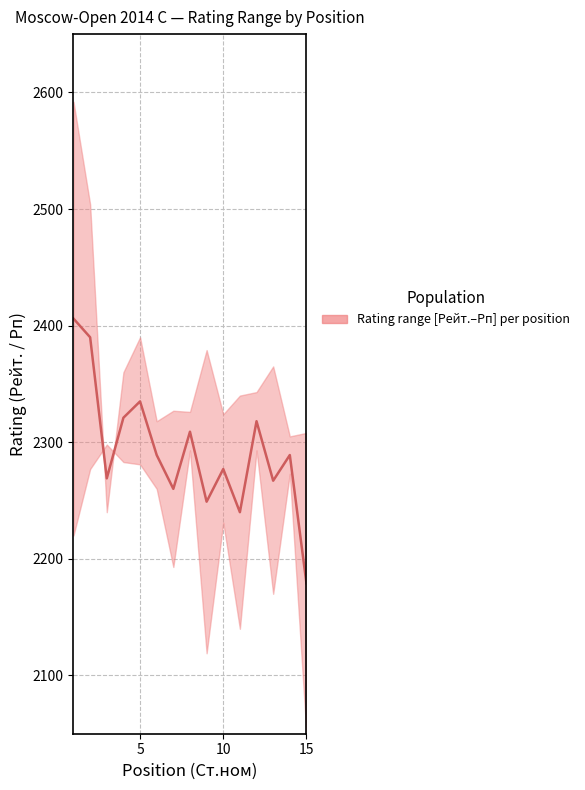

How many lines are shown in the chart?

1